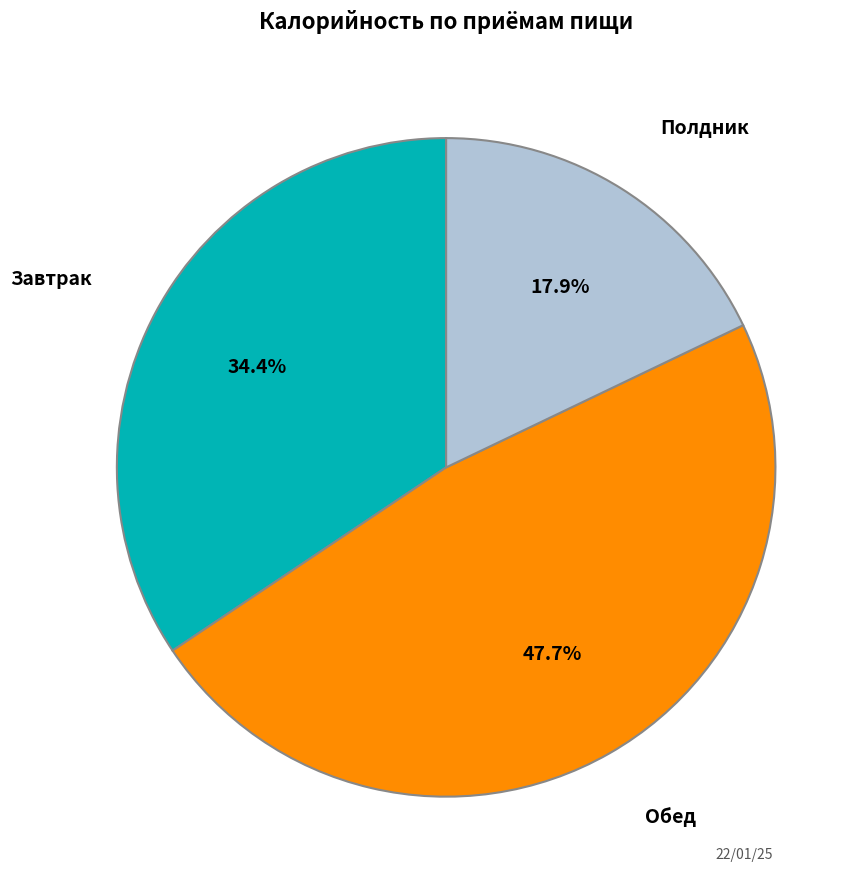

Count the number of slices in the pie.

3